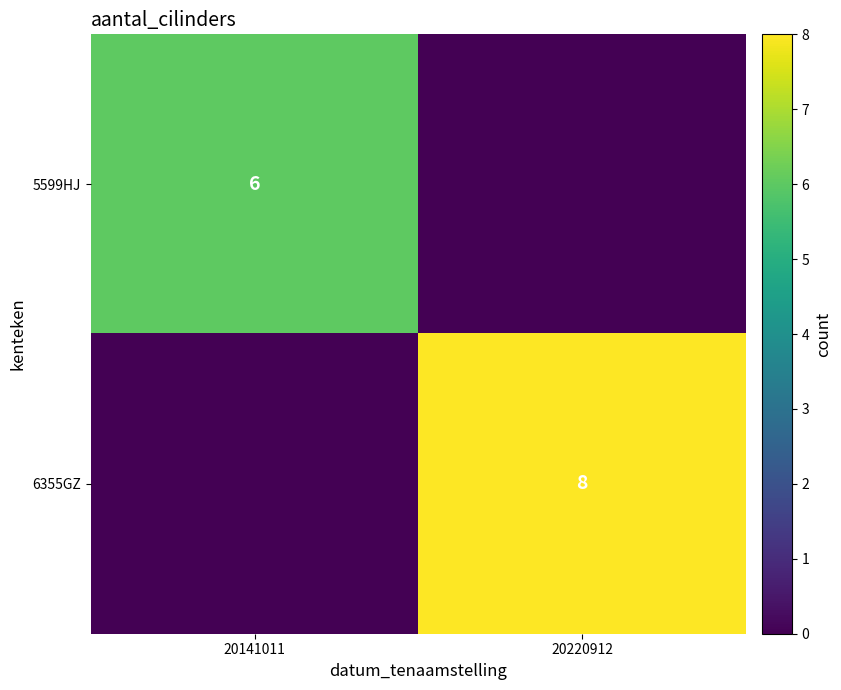

Is it true that 6355GZ equals 8 at 20220912?

True